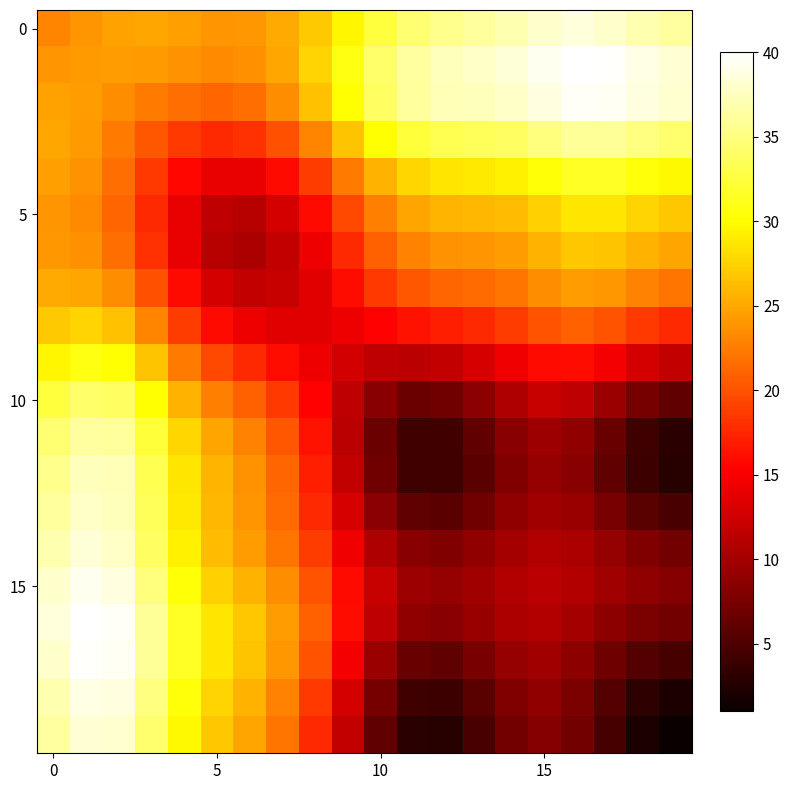

Count the number of categories in the chart.

20